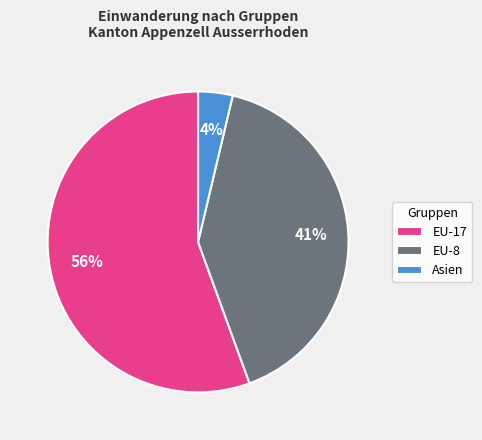

Combined, do Asien and EU-17 account for over 50%?

Yes